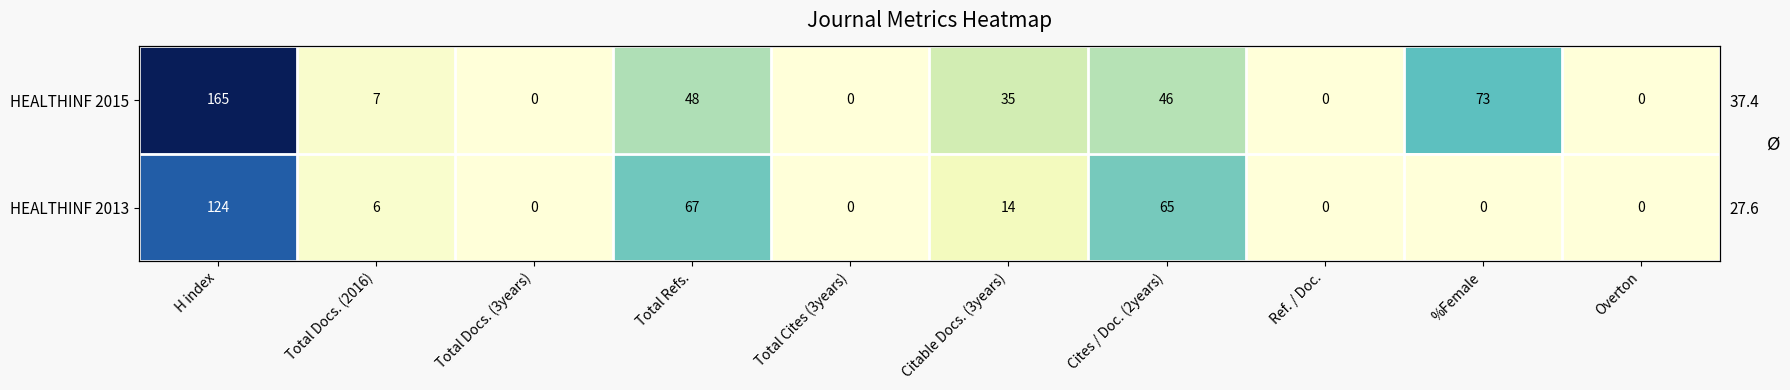

Read the HEALTHINF 2013 value at H index, to the nearest 50.

100